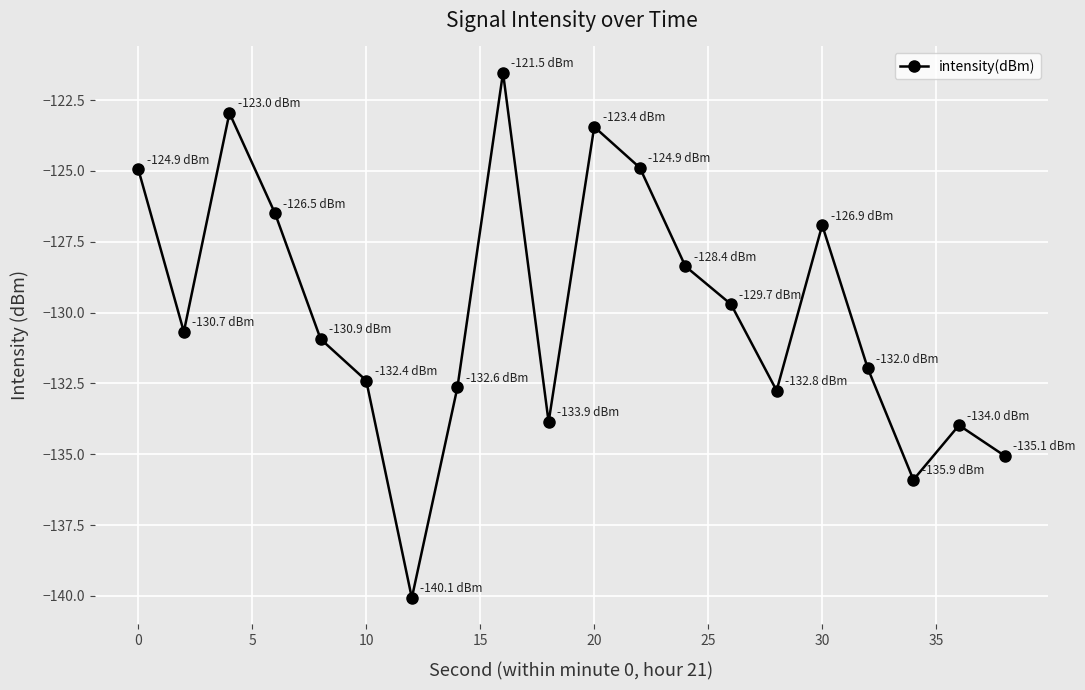

True or false: the data has more than 0 interior local peaks.

True